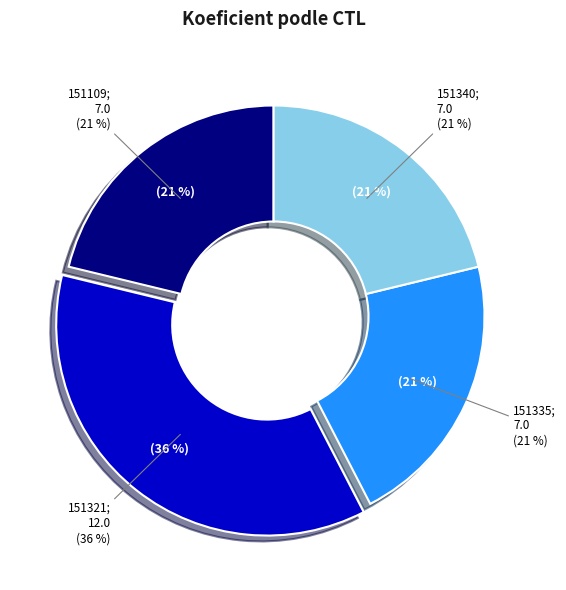

To the nearest percent, what is the difference between the largest and smallest slice percentages?

15%